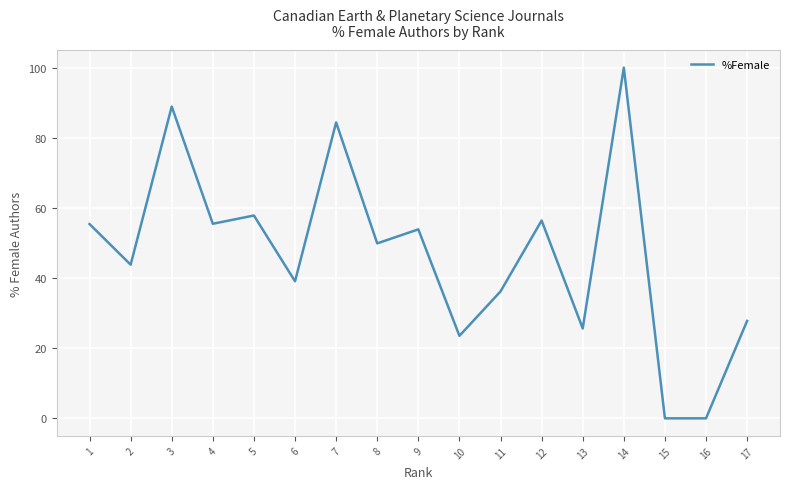

What is the difference between the second highest and minimum values?

88.9